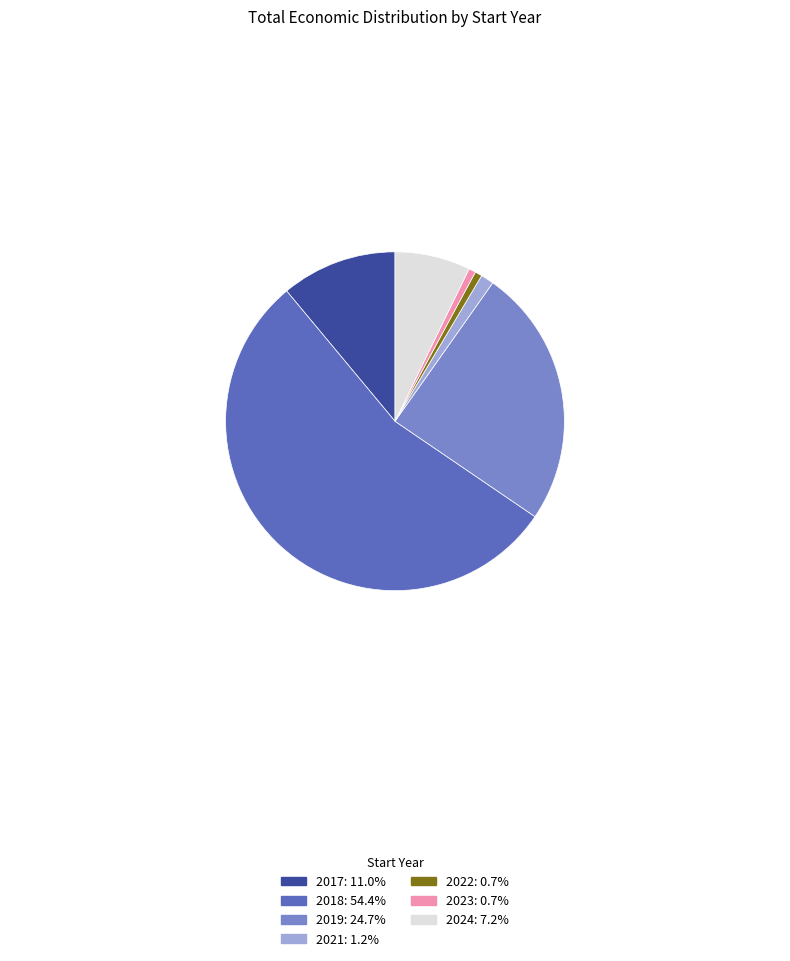

Count the number of slices in the pie.

7